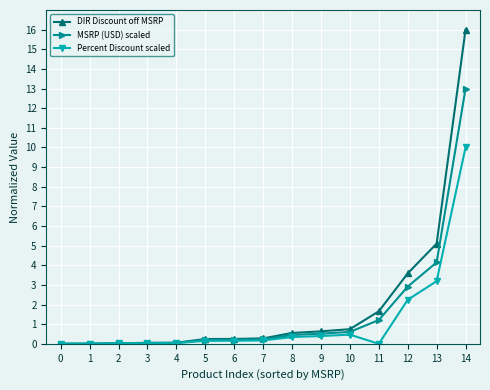

How many data points does each series have?

15